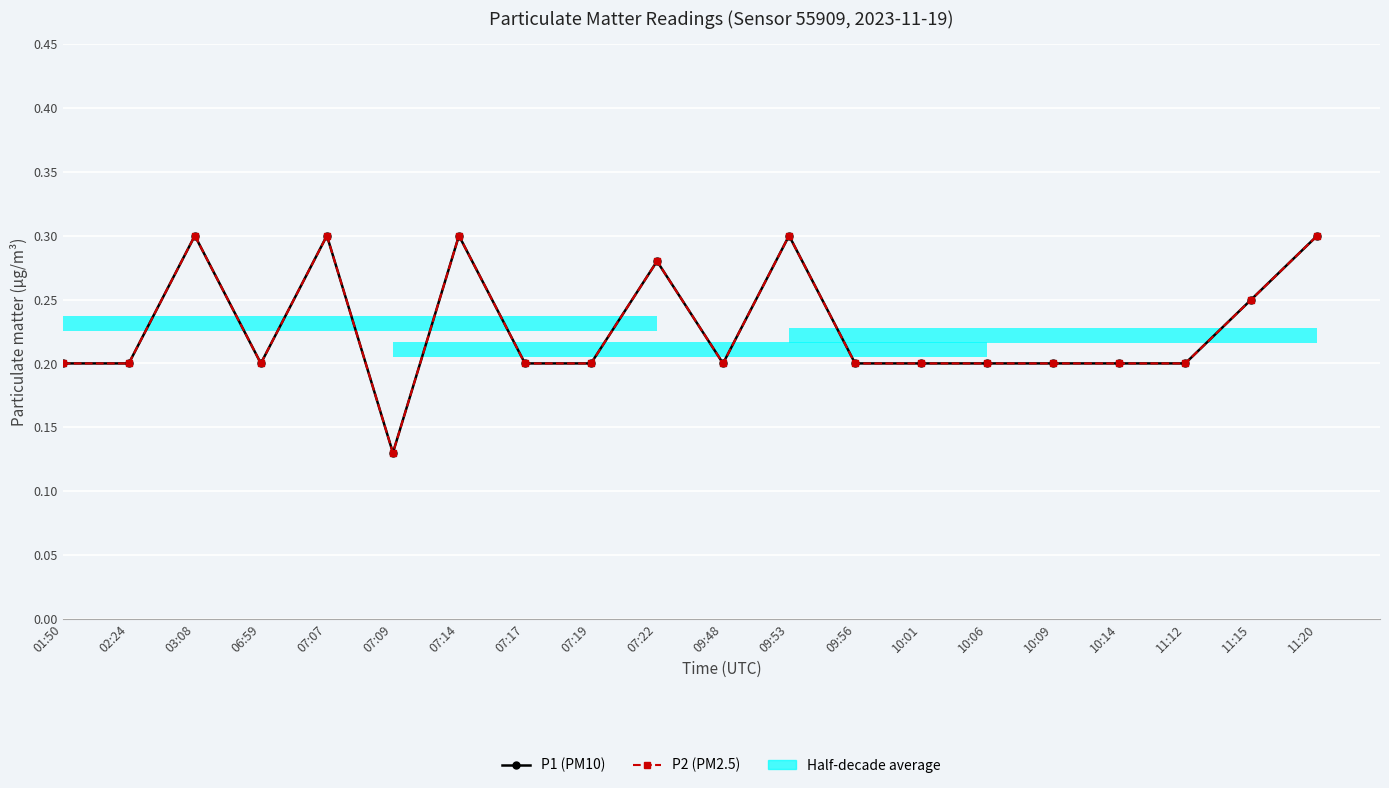

Which series has the widest spread of values?

P1 (PM10)